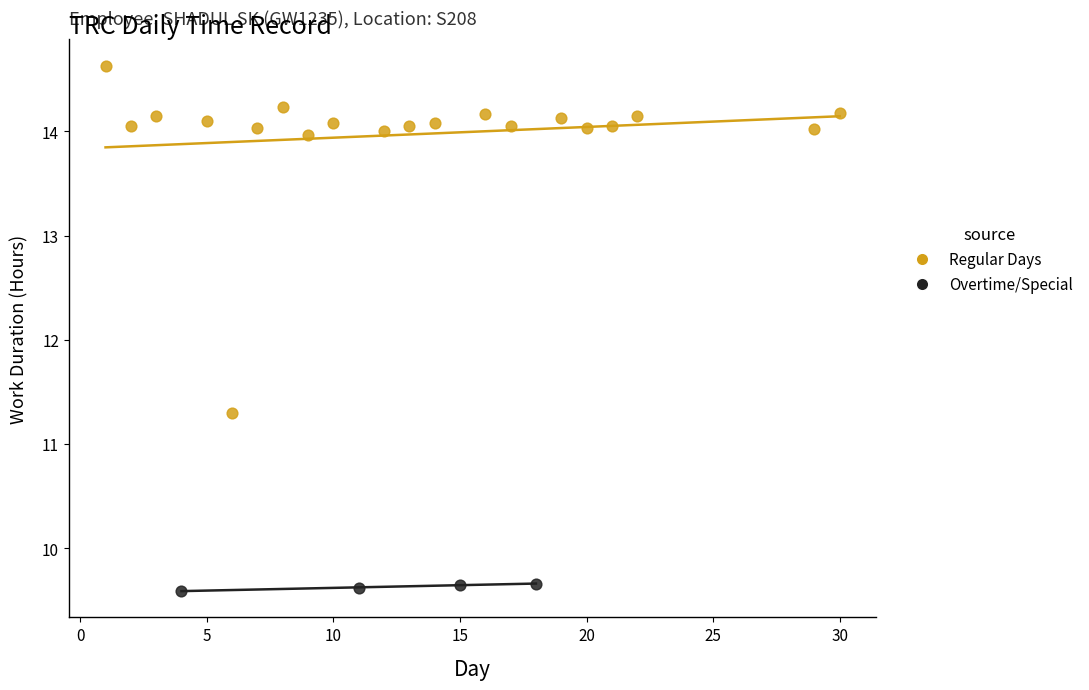

Which series contains the lowest Y value?

Overtime/Special